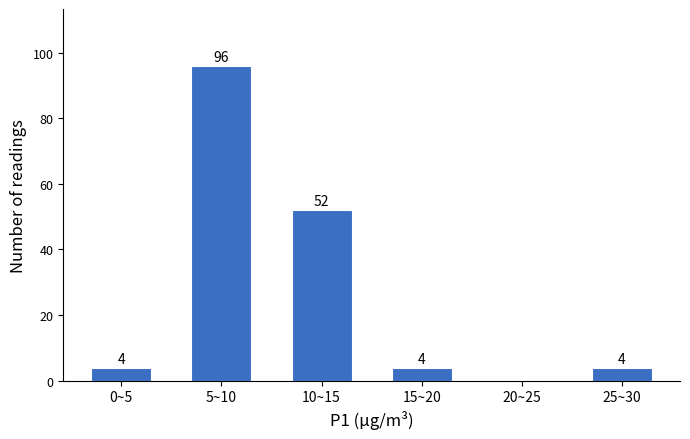

Reading left to right, transcribe all the data shown in this chart.

0~5=4	5~10=96	10~15=52	15~20=4	20~25=0	25~30=4